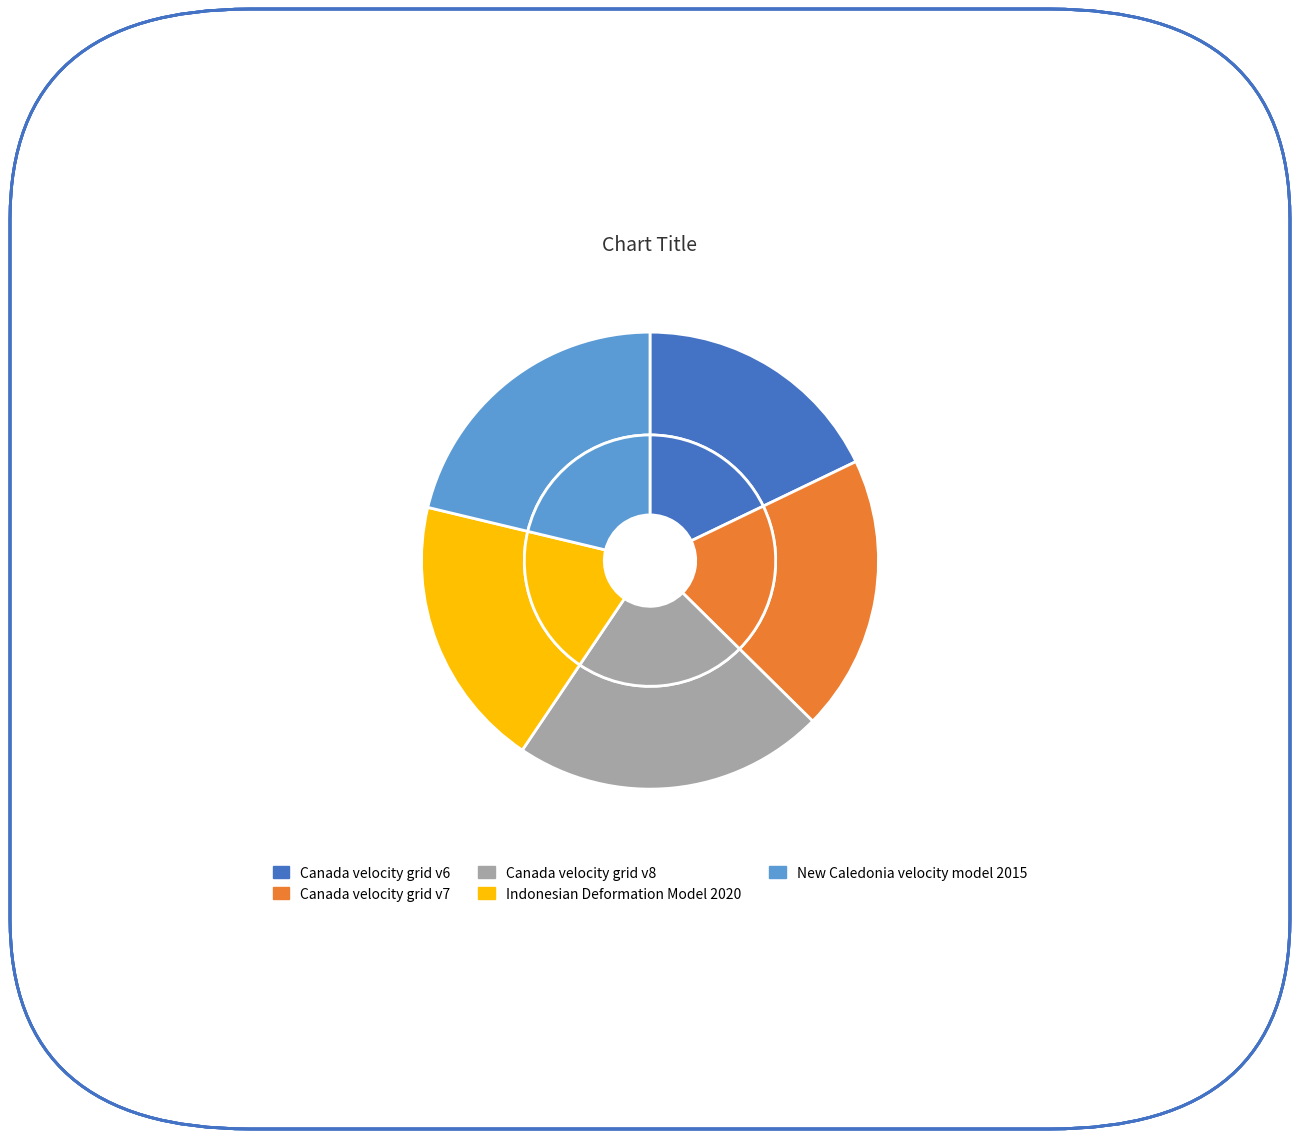

Between Canada velocity grid v8 and New Caledonia velocity model 2015, which is larger?

Canada velocity grid v8